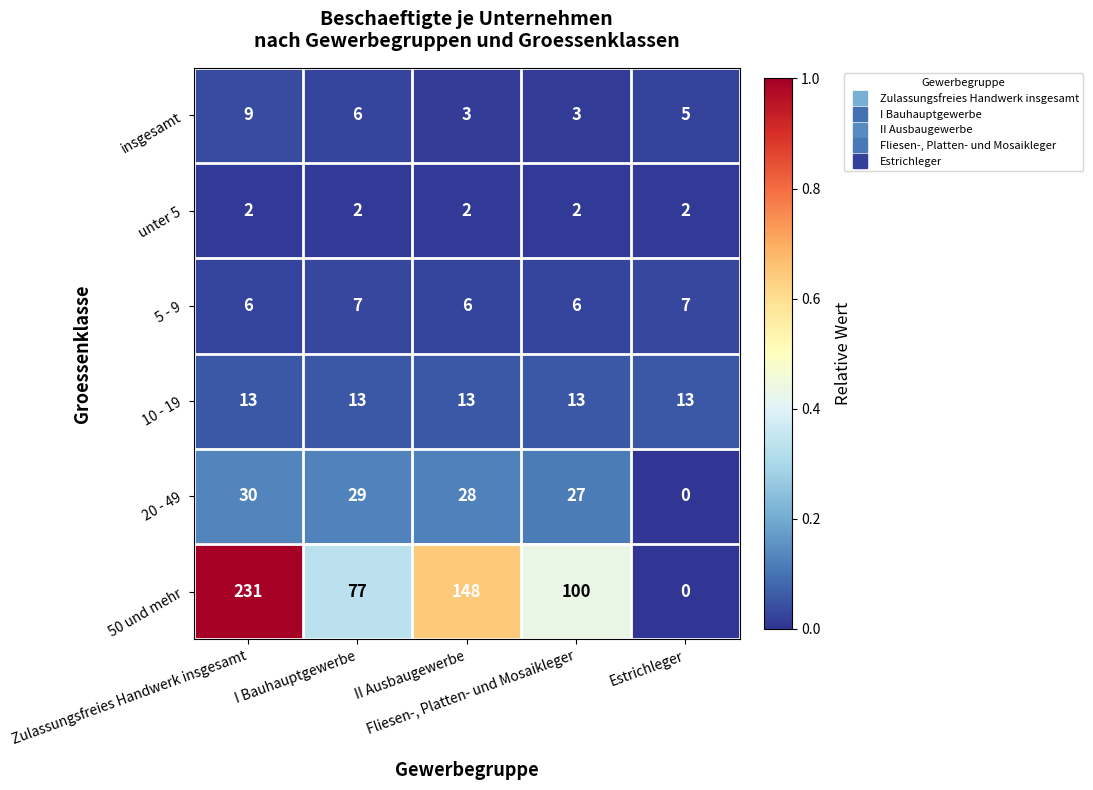

What is the lowest value of the 5 - 9 series?

6